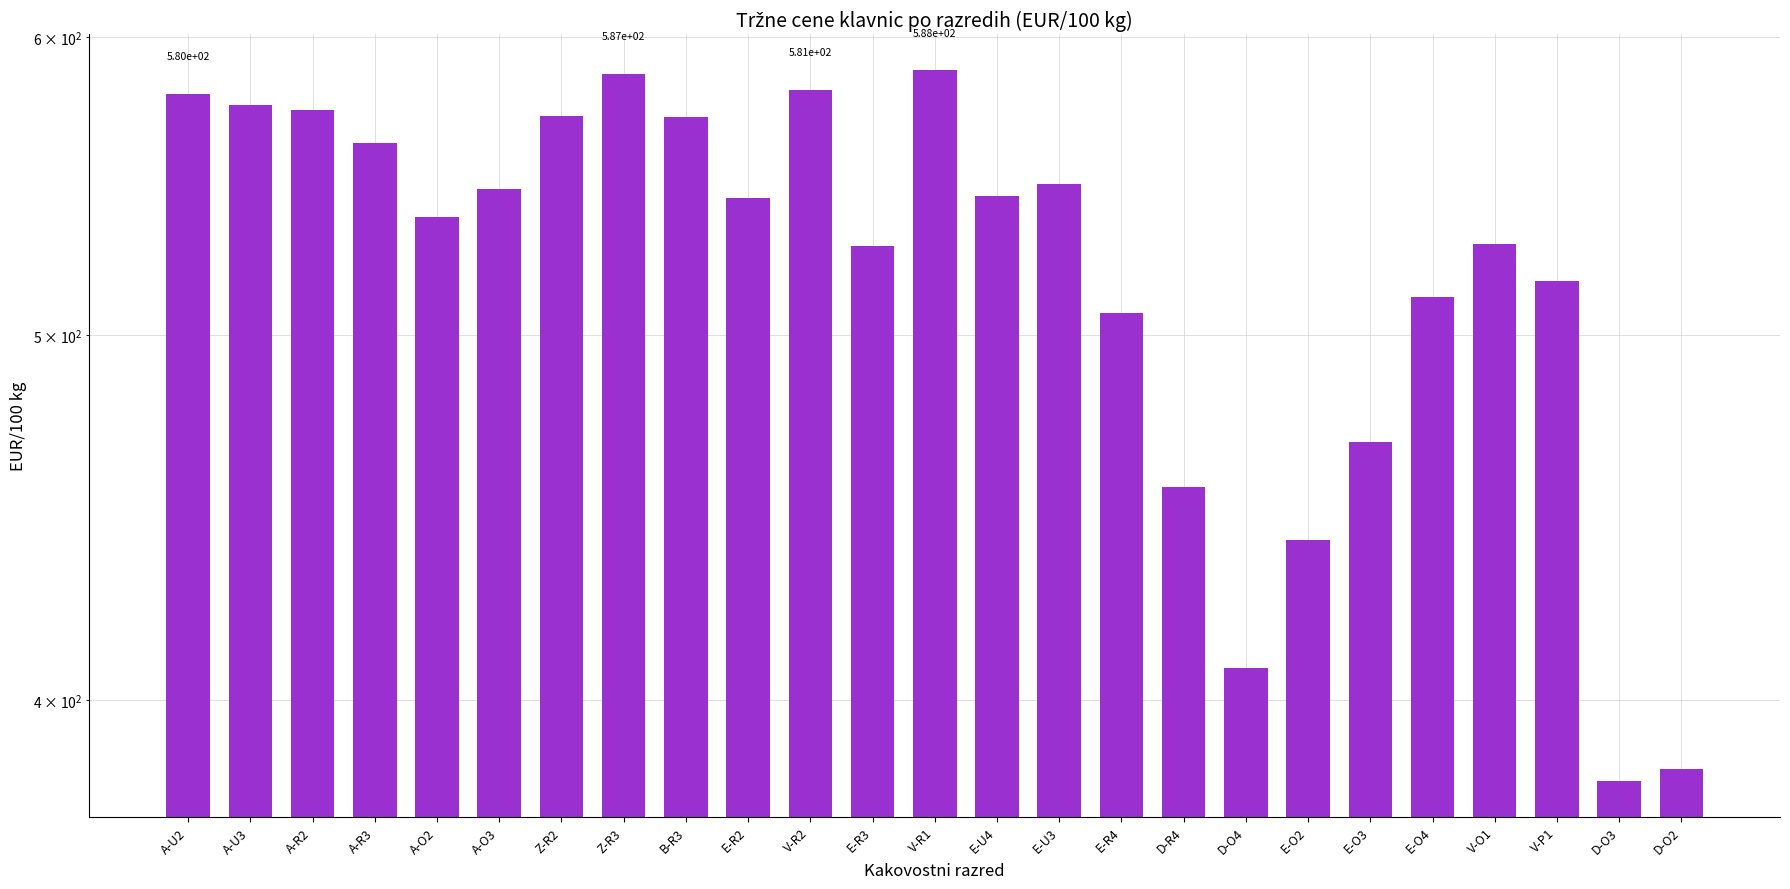

List the labels in order of value, smallest first.

D-O3, D-O2, D-O4, E-O2, D-R4, E-O3, E-R4, E-O4, V-P1, E-R3, V-O1, A-O2, E-R2, E-U4, A-O3, E-U3, A-R3, B-R3, Z-R2, A-R2, A-U3, A-U2, V-R2, Z-R3, V-R1